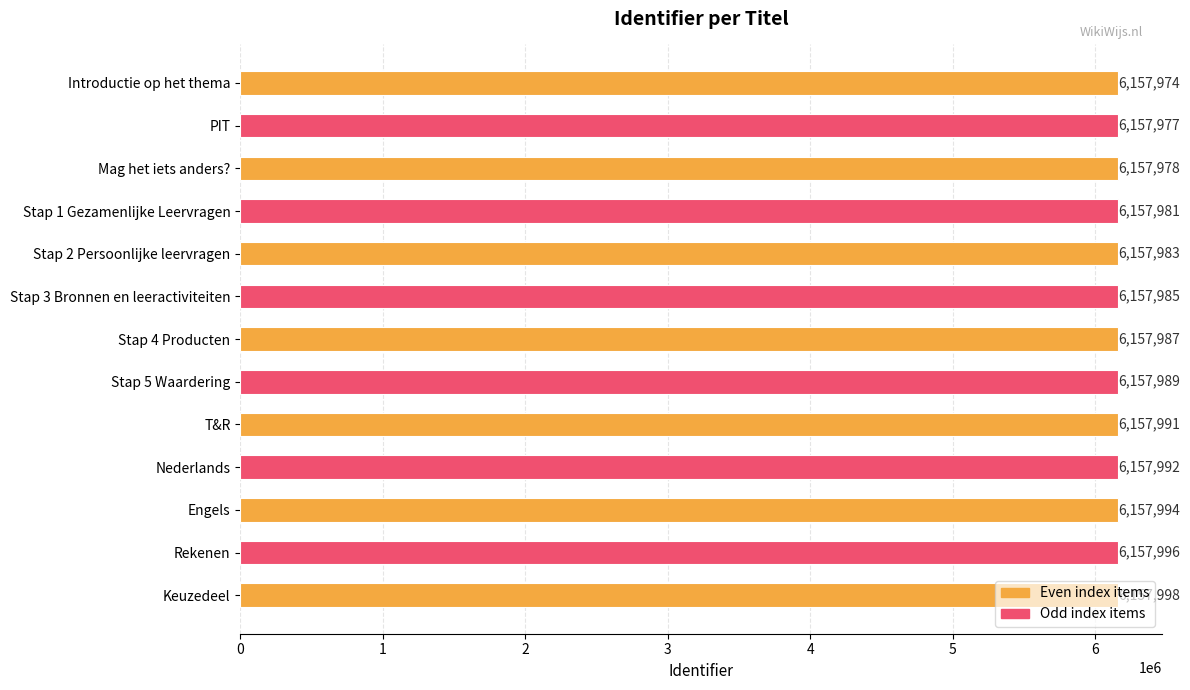

Rank the categories by value from highest to lowest.

Keuzedeel, Rekenen, Engels, Nederlands, T&R, Stap 5 Waardering, Stap 4 Producten, Stap 3 Bronnen en leeractiviteiten, Stap 2 Persoonlijke leervragen, Stap 1 Gezamenlijke Leervragen, Mag het iets anders?, PIT, Introductie op het thema